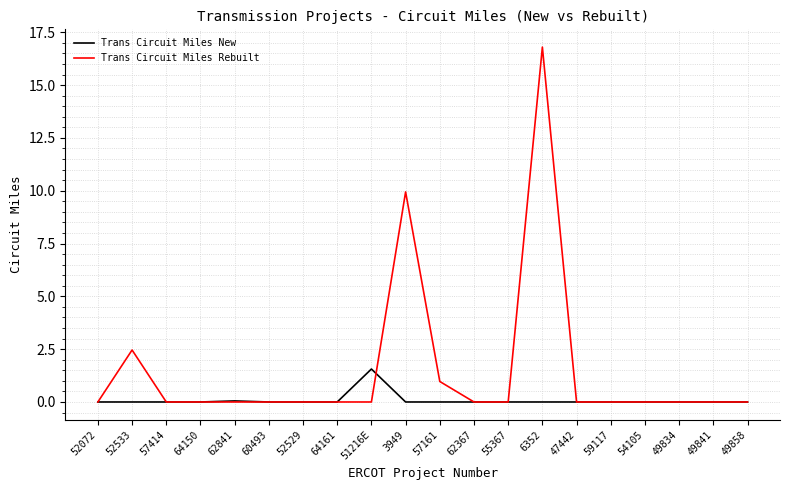

What are all the series names shown in the legend?

Trans Circuit Miles New, Trans Circuit Miles Rebuilt